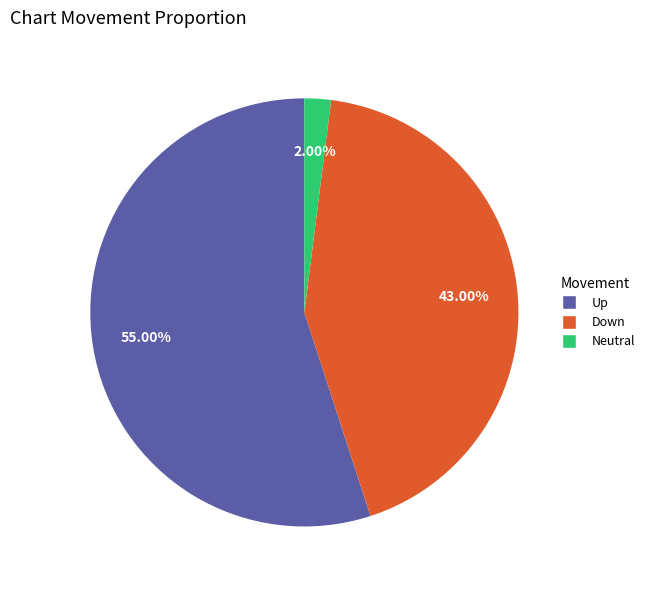

Between Neutral and Up, which is larger?

Up